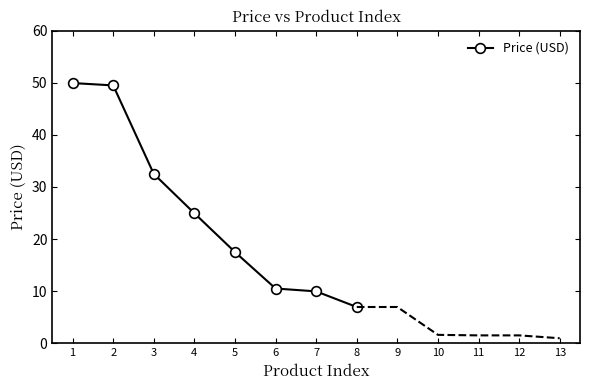

What is the change in value from 3 to 6?

-22.0